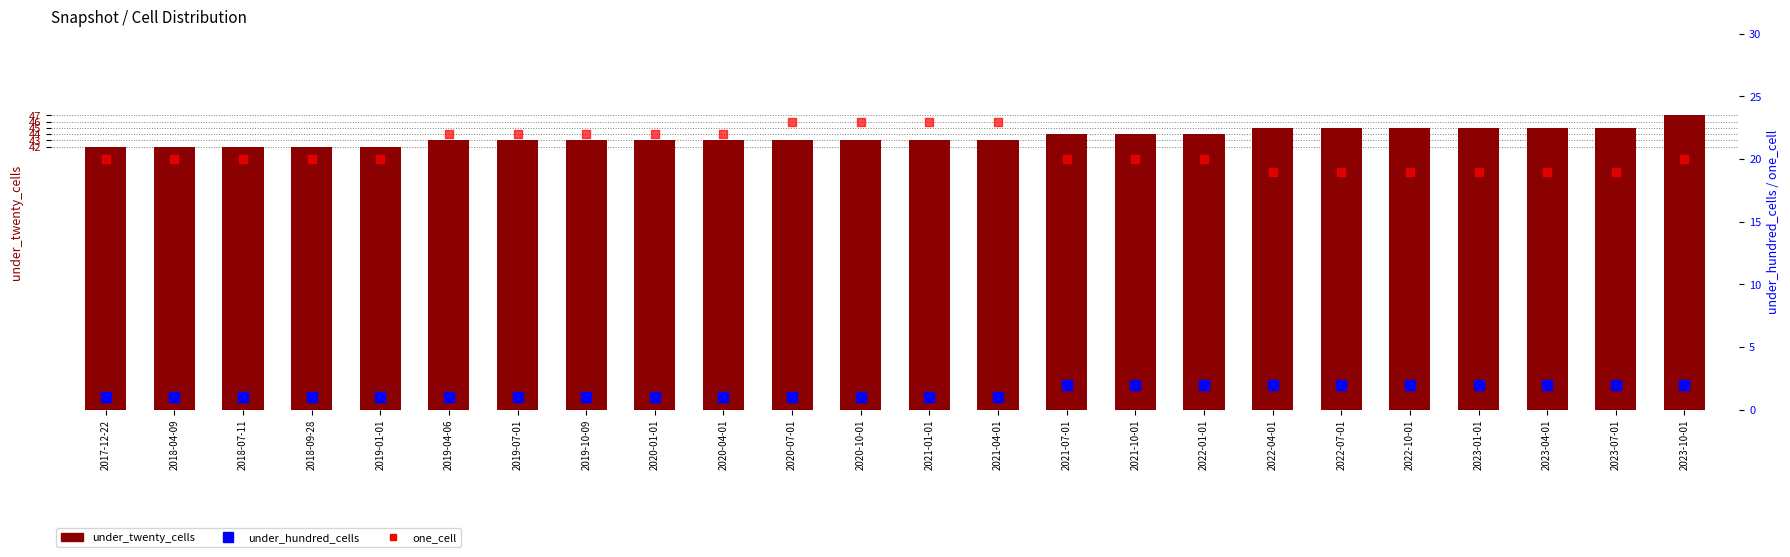

Is the value of under_twenty_cells at 2021-04-01 greater than the value of one_cell at 2020-04-01?

Yes